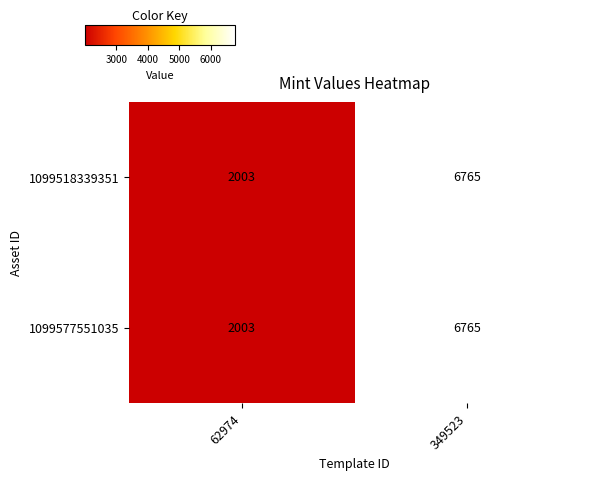

At which category is the sum across all series the highest?

349523